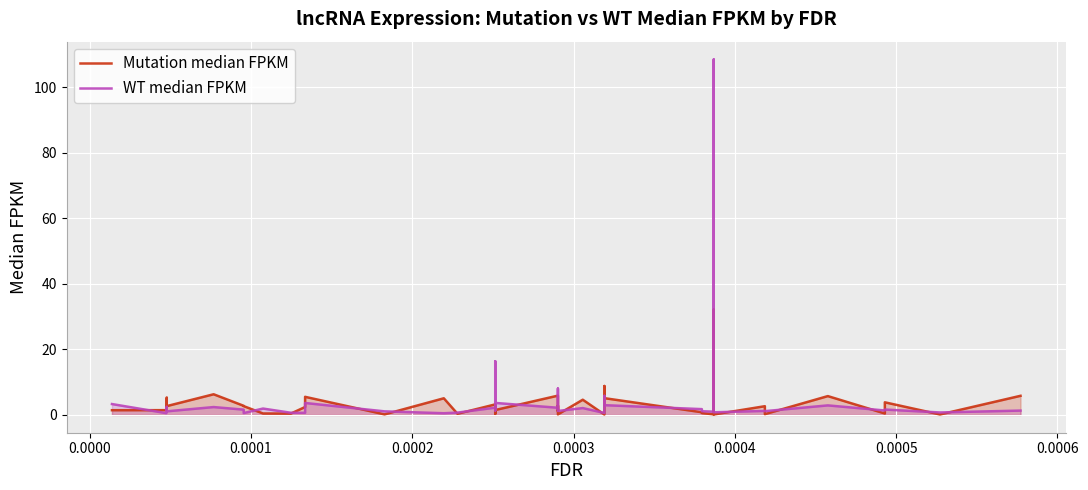

What is the label of the 37th point from the right?

0.0002